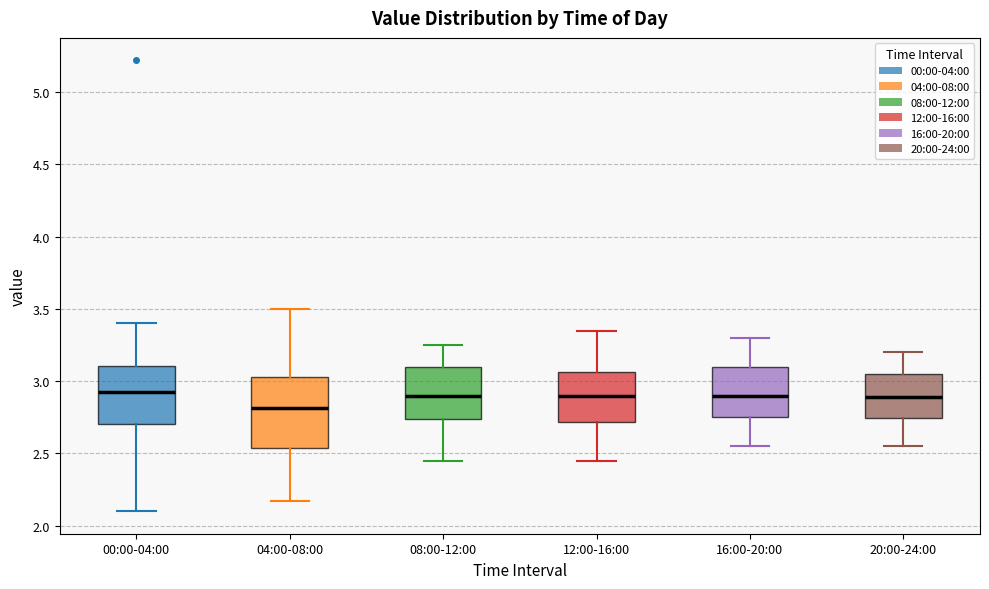

Reading left to right, transcribe this box plot: for each box, give where its median line is, the range the box spans, and where its two whiskers end, as read against the y-axis. The values are not printed on the chart, so give them approximately, as read against the axis.

00:00-04:00: median 2.95, box 2.70 to 3.10, whiskers 2.10 to 3.40
04:00-08:00: median 2.80, box 2.55 to 3.05, whiskers 2.15 to 3.50
08:00-12:00: median 2.90, box 2.75 to 3.10, whiskers 2.45 to 3.25
12:00-16:00: median 2.90, box 2.70 to 3.05, whiskers 2.45 to 3.35
16:00-20:00: median 2.90, box 2.75 to 3.10, whiskers 2.55 to 3.30
20:00-24:00: median 2.90, box 2.75 to 3.05, whiskers 2.55 to 3.20